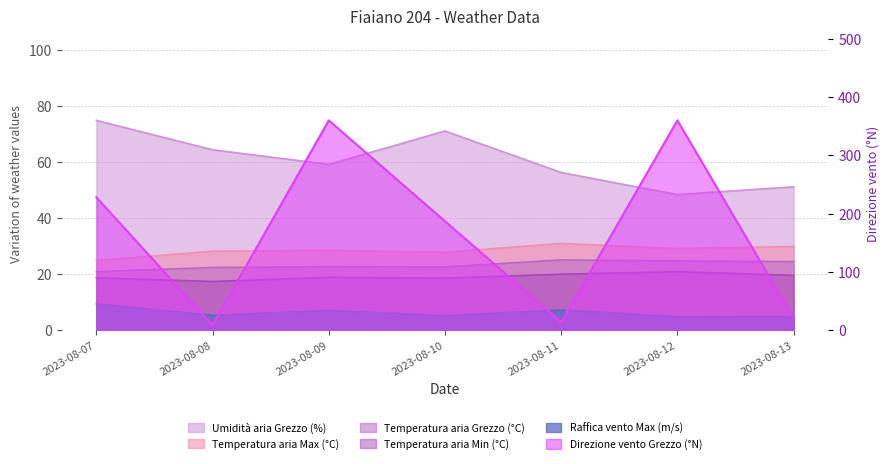

Is it true that Temperatura aria Min (°C) equals 11.3 at 2023-08-11?

False